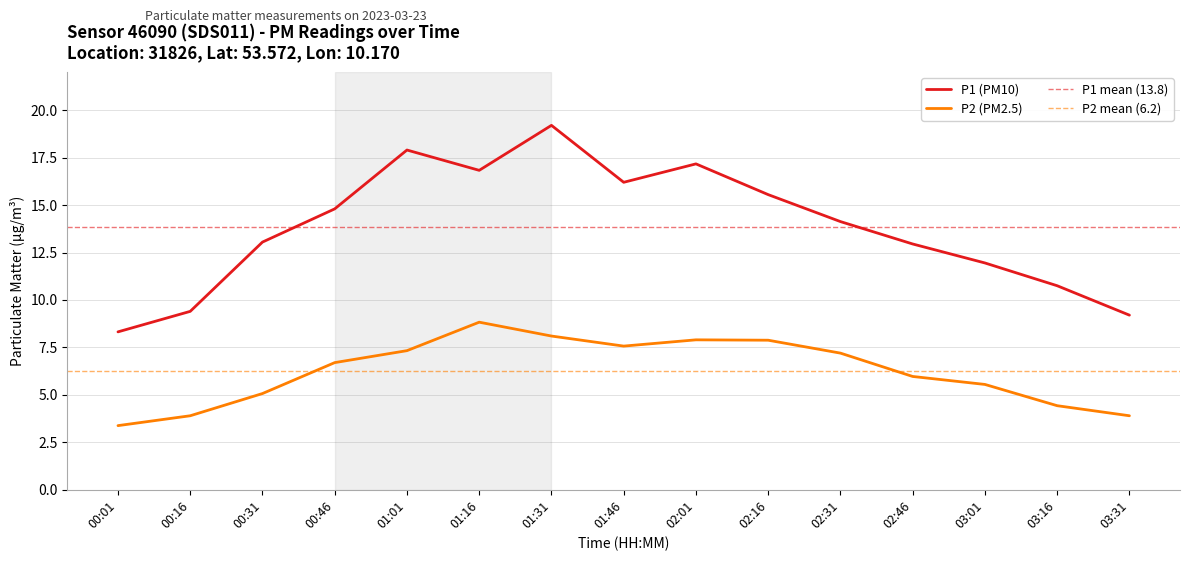

What is the sum of the P1 values at 01:01 and 03:01?

29.8